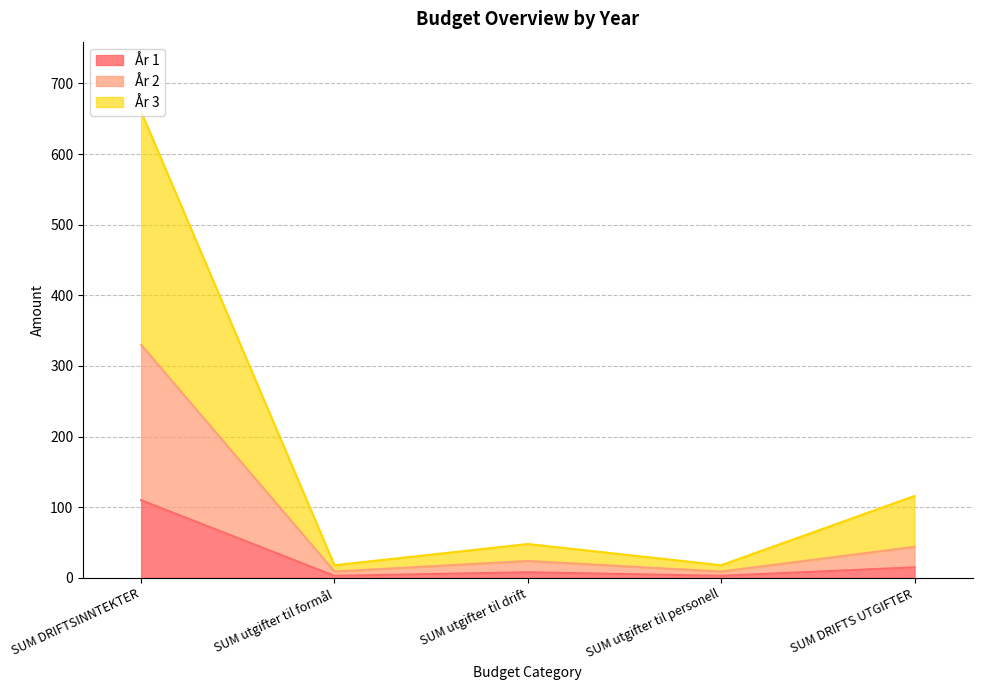

List the labels in order of År 1 value, largest first.

SUM DRIFTSINNTEKTER, SUM DRIFTS UTGIFTER, SUM utgifter til drift, SUM utgifter til formål, SUM utgifter til personell